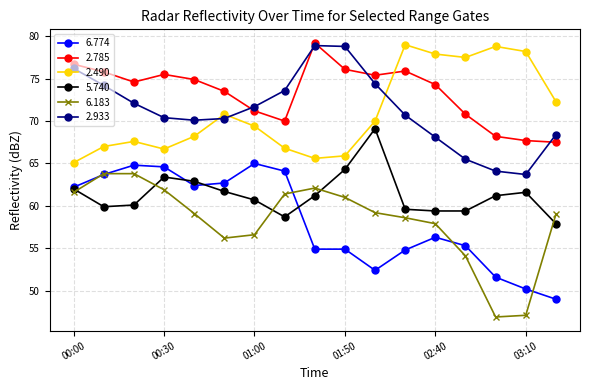

What is the value of the 2.933 point at the 16th from the left?

63.7